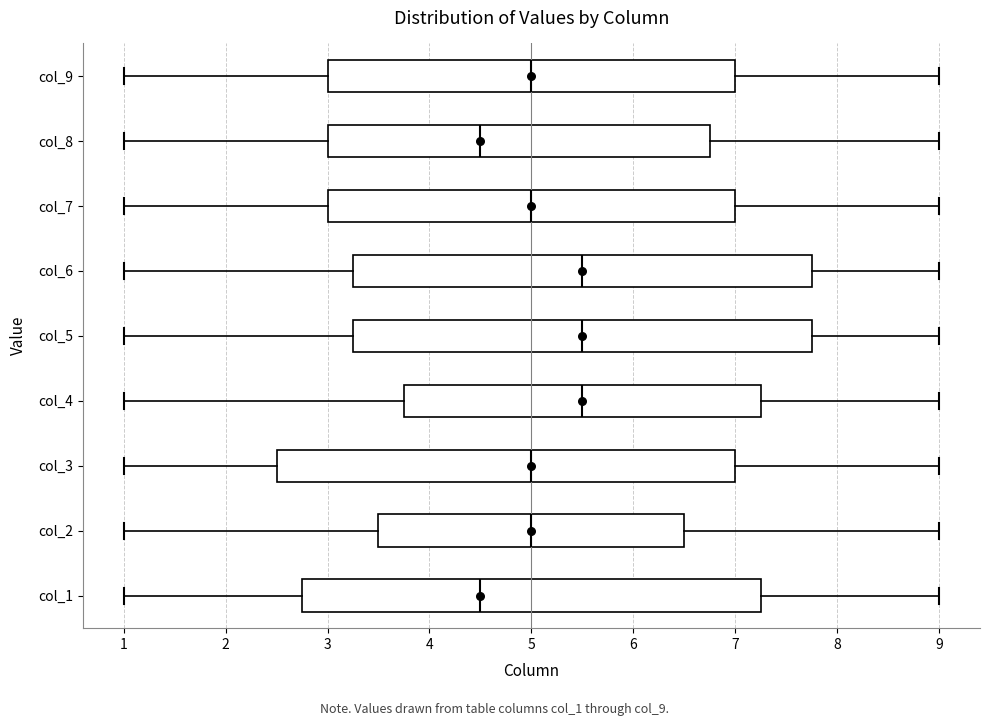

Reading bottom to top, transcribe this box plot: for each box, give where its median line is, the range the box spans, and where its two whiskers end, as read against the x-axis. The values are not printed on the chart, so give them approximately, as read against the axis.

col_1: median 4.5, box 2.8 to 7.3, whiskers 1.0 to 9.0
col_2: median 5.0, box 3.5 to 6.5, whiskers 1.0 to 9.0
col_3: median 5.0, box 2.5 to 7.0, whiskers 1.0 to 9.0
col_4: median 5.5, box 3.8 to 7.3, whiskers 1.0 to 9.0
col_5: median 5.5, box 3.3 to 7.8, whiskers 1.0 to 9.0
col_6: median 5.5, box 3.3 to 7.8, whiskers 1.0 to 9.0
col_7: median 5.0, box 3.0 to 7.0, whiskers 1.0 to 9.0
col_8: median 4.5, box 3.0 to 6.8, whiskers 1.0 to 9.0
col_9: median 5.0, box 3.0 to 7.0, whiskers 1.0 to 9.0